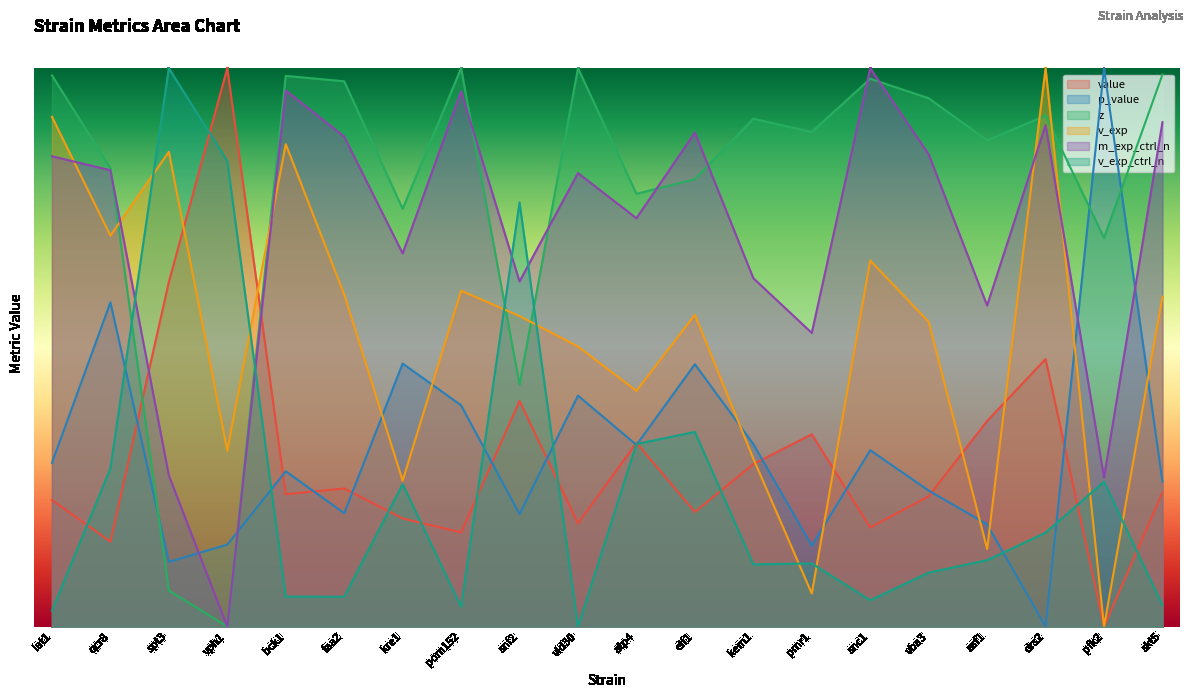

Reading left to right, transcribe all the data shown in this chart.

value: lat1=0.2	qcr8=0.2	spt3=0.6	vph1=1.0	bck1=0.2	faa2=0.2	kre1=0.2	pom152=0.2	snf2=0.4	vid30=0.2	atp4=0.3	elf1=0.2	kem1=0.3	pmr1=0.3	snc1=0.2	vba3=0.2	asf1=0.4	drs2=0.5	pfk2=0.0	skt5=0.2
p_value: lat1=0.3	qcr8=0.6	spt3=0.1	vph1=0.1	bck1=0.3	faa2=0.2	kre1=0.5	pom152=0.4	snf2=0.2	vid30=0.4	atp4=0.3	elf1=0.5	kem1=0.3	pmr1=0.1	snc1=0.3	vba3=0.2	asf1=0.2	drs2=0.0	pfk2=1.0	skt5=0.3
z: lat1=1.0	qcr8=0.8	spt3=0.1	vph1=0.0	bck1=1.0	faa2=1.0	kre1=0.7	pom152=1.0	snf2=0.4	vid30=1.0	atp4=0.8	elf1=0.8	kem1=0.9	pmr1=0.9	snc1=1.0	vba3=0.9	asf1=0.9	drs2=0.9	pfk2=0.7	skt5=1.0
v_exp: lat1=0.9	qcr8=0.7	spt3=0.9	vph1=0.3	bck1=0.9	faa2=0.6	kre1=0.3	pom152=0.6	snf2=0.6	vid30=0.5	atp4=0.4	elf1=0.6	kem1=0.3	pmr1=0.1	snc1=0.7	vba3=0.5	asf1=0.1	drs2=1.0	pfk2=0.0	skt5=0.6
m_exp_ctrl_n: lat1=0.8	qcr8=0.8	spt3=0.3	vph1=0.0	bck1=1.0	faa2=0.9	kre1=0.7	pom152=1.0	snf2=0.6	vid30=0.8	atp4=0.7	elf1=0.9	kem1=0.6	pmr1=0.5	snc1=1.0	vba3=0.8	asf1=0.6	drs2=0.9	pfk2=0.3	skt5=0.9
v_exp_ctrl_n: lat1=0.0	qcr8=0.3	spt3=1.0	vph1=0.8	bck1=0.1	faa2=0.1	kre1=0.3	pom152=0.0	snf2=0.8	vid30=0.0	atp4=0.3	elf1=0.3	kem1=0.1	pmr1=0.1	snc1=0.0	vba3=0.1	asf1=0.1	drs2=0.2	pfk2=0.3	skt5=0.0